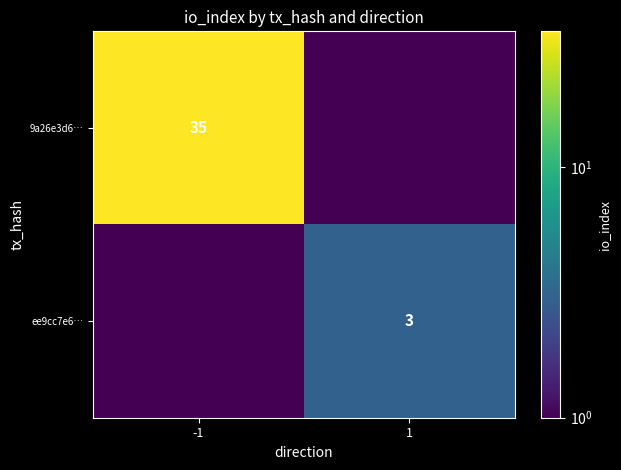

What is the difference between the highest and lowest values at 1?

3.0